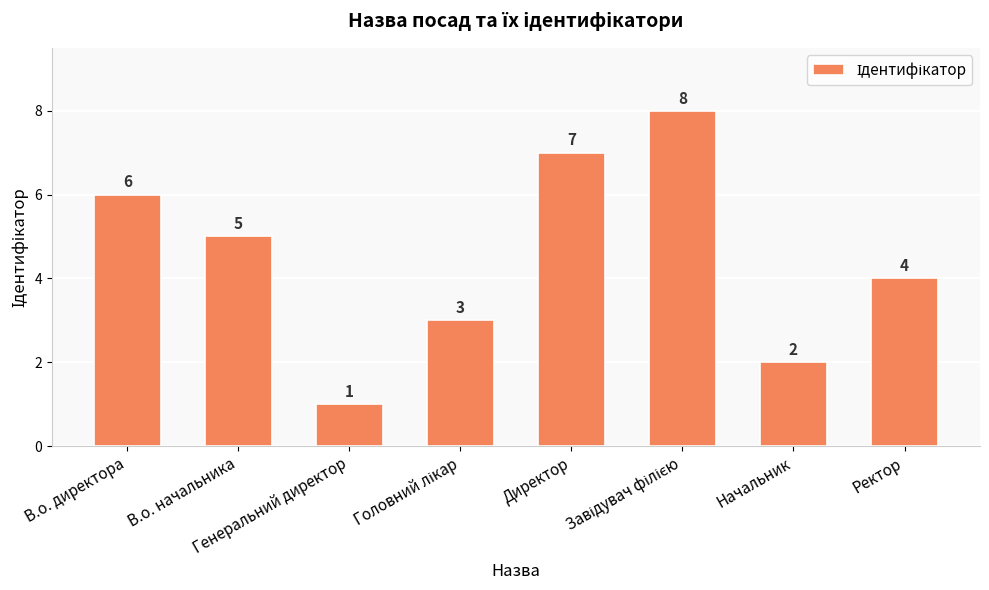

What is the maximum value shown in the chart?

8